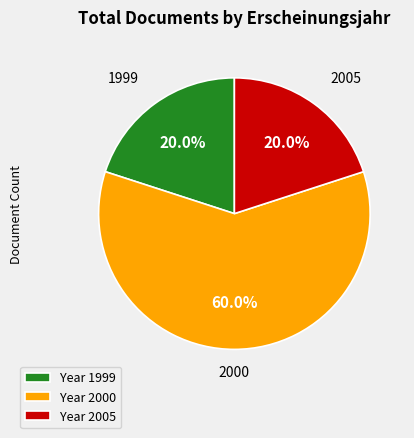

Which category has the biggest portion of the pie?

Year 2000